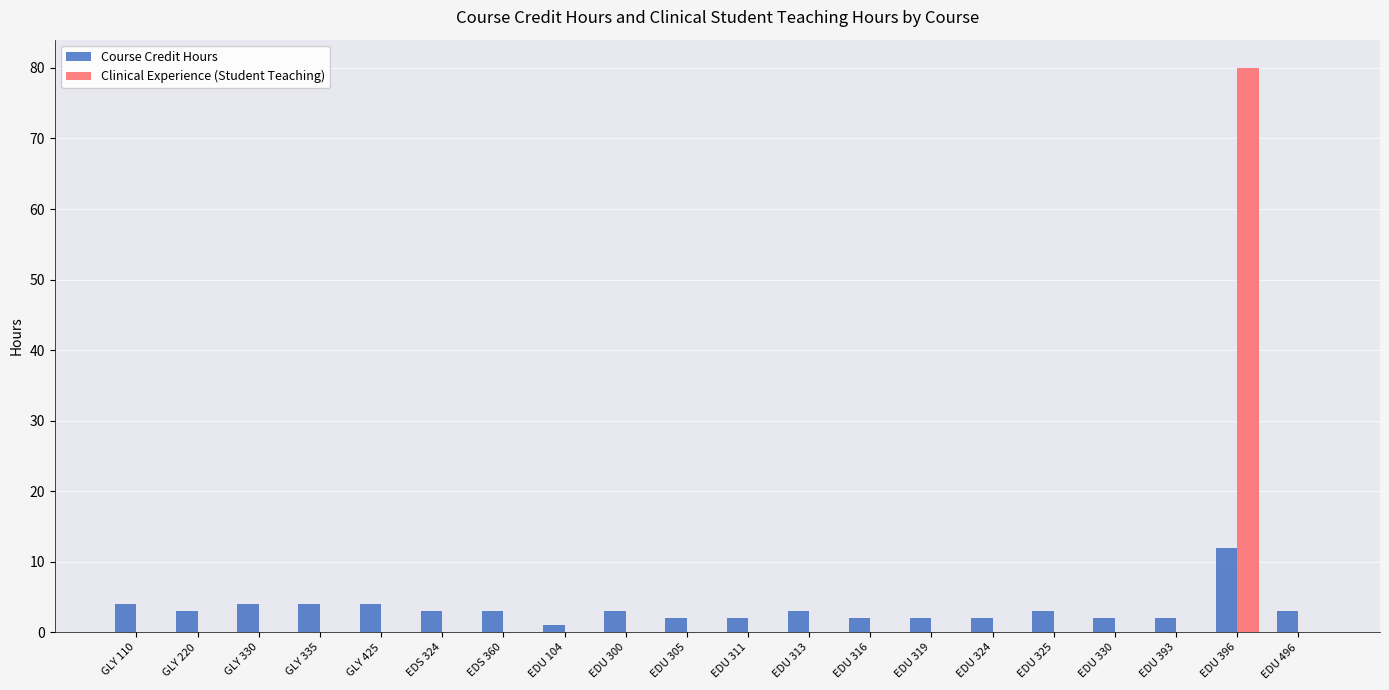

How many categories are shown in the chart?

20